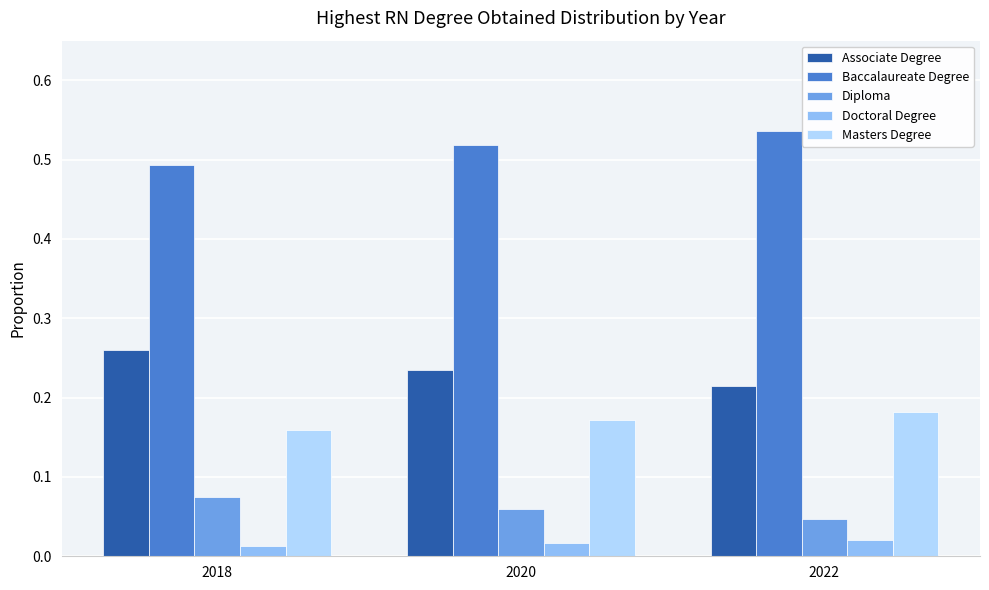

Where is Associate Degree nearest to the value 0?

2022